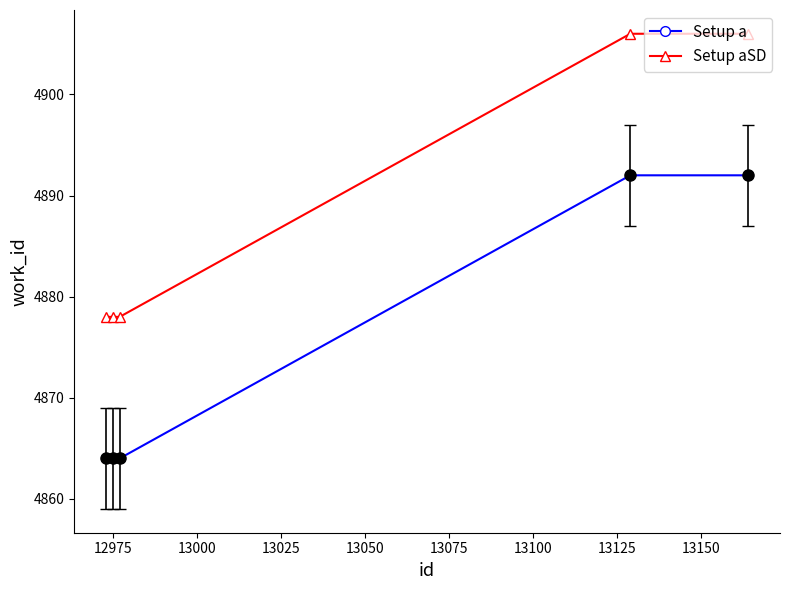

What is the difference between the second highest and minimum values in the Setup a series?

28